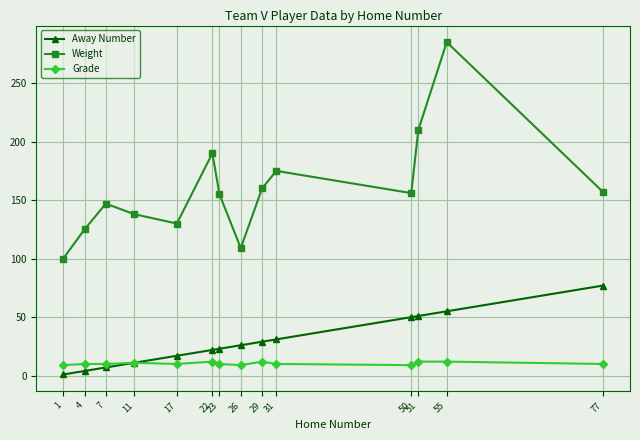

What is the difference between the highest and lowest values at 51?

198